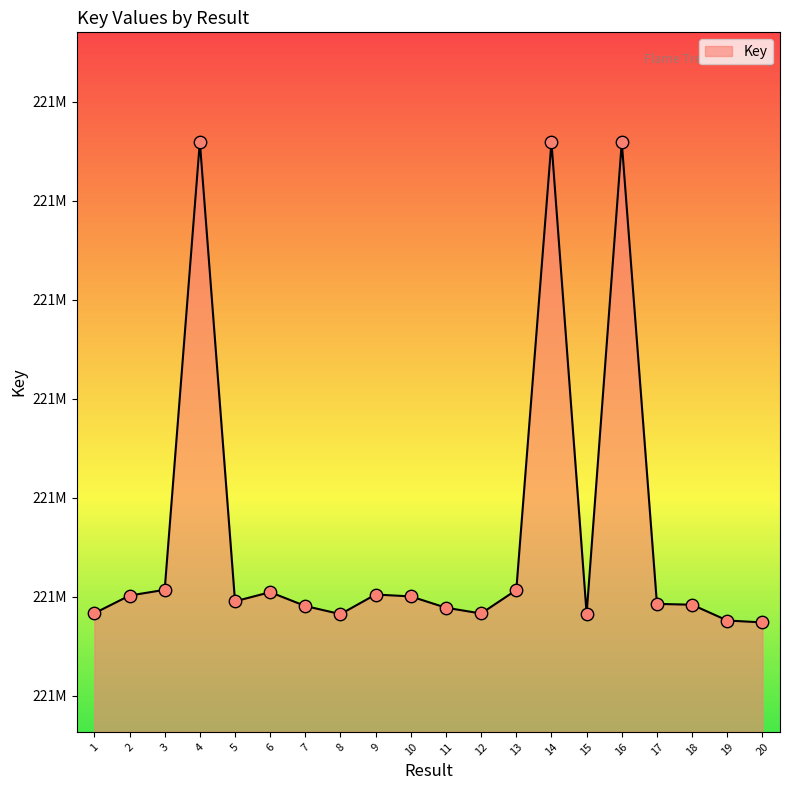

Does the chart have visible grid lines?

No